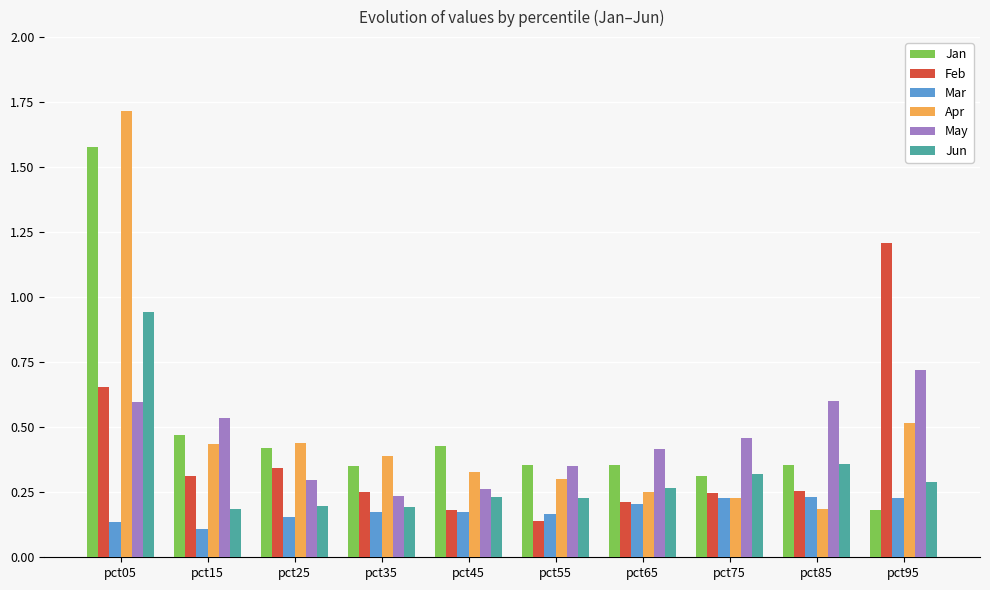

The value of May at pct05 is 0.6. True or false?

True